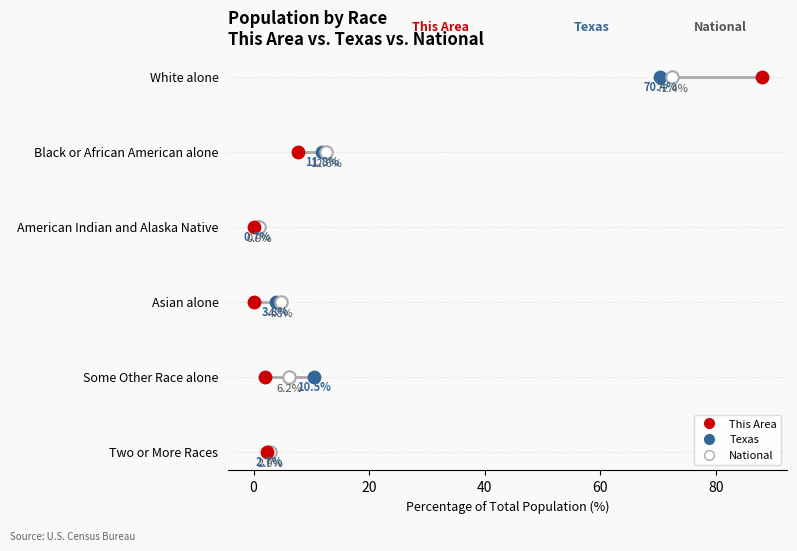

What are all the series names shown in the legend?

This Area, Texas, National